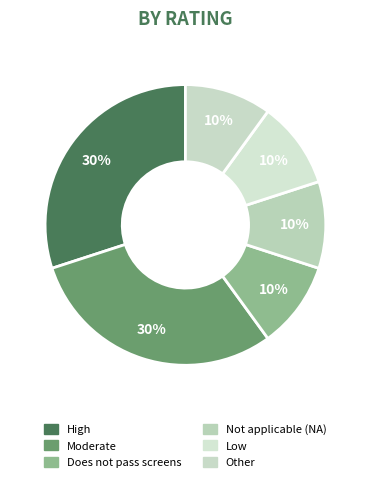

How many segments does this pie chart have?

6